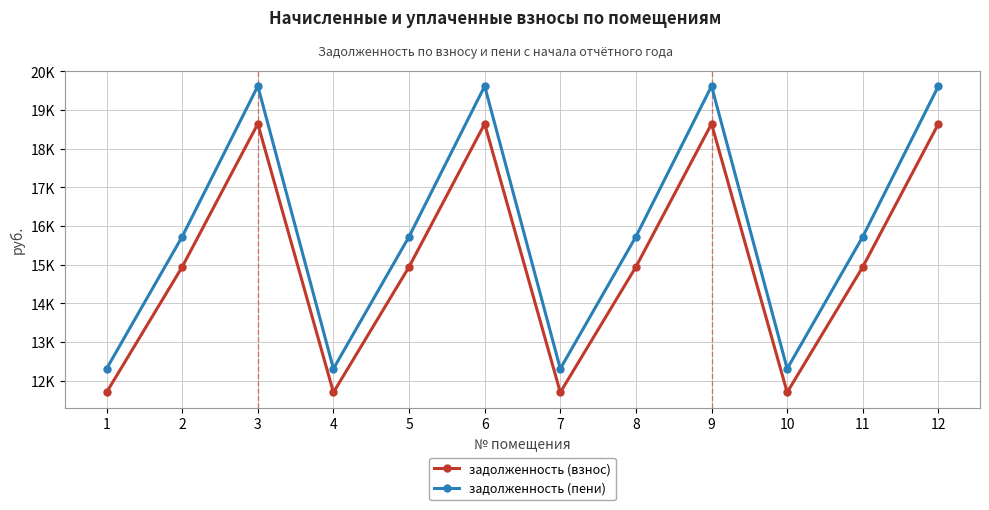

Is the value of задолженность (взнос) at 8 greater than the value of задолженность (пени) at 2?

No